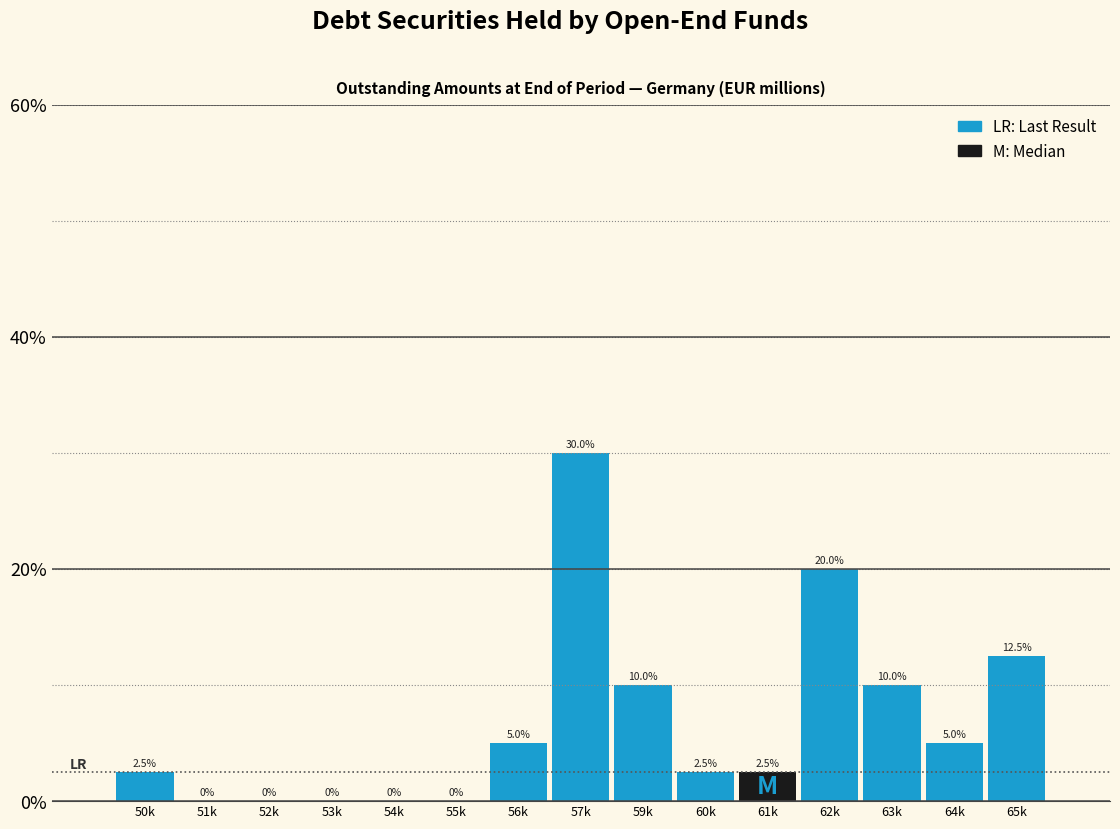

Reading left to right, transcribe all the data shown in this chart.

50k=2.5	51k=0.0	52k=0.0	53k=0.0	54k=0.0	55k=0.0	56k=5.0	57k=30.0	59k=10.0	60k=2.5	61k=2.5	62k=20.0	63k=10.0	64k=5.0	65k=12.5